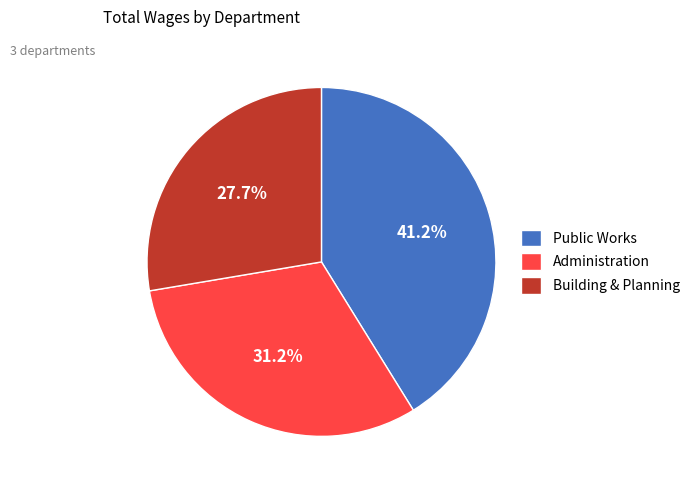

Is Administration the majority of the pie?

No